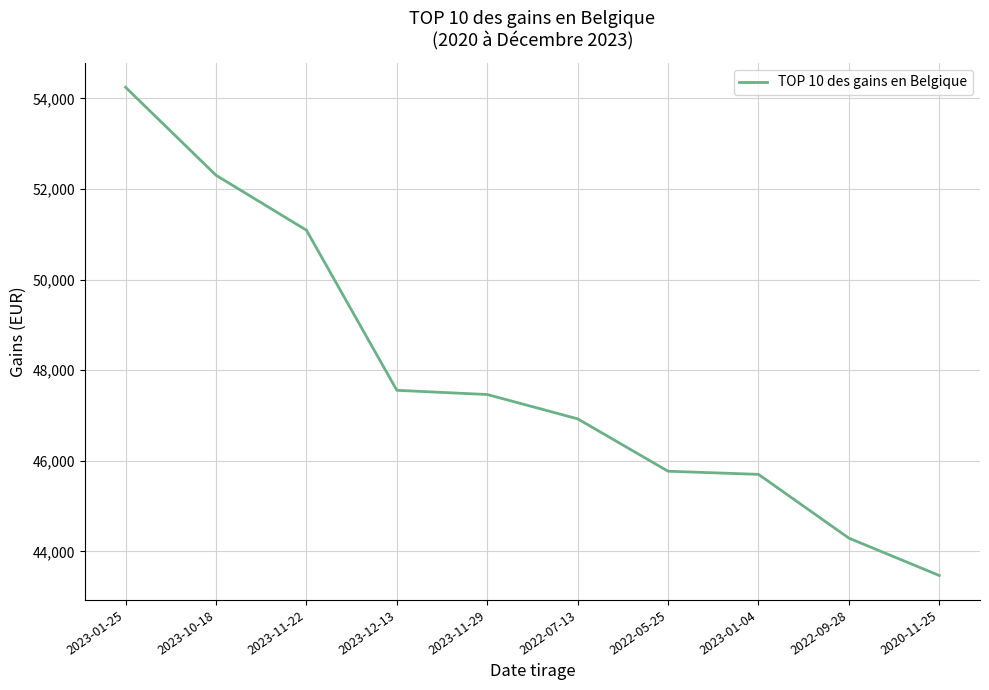

What is the minimum value shown in the chart?

43465.5